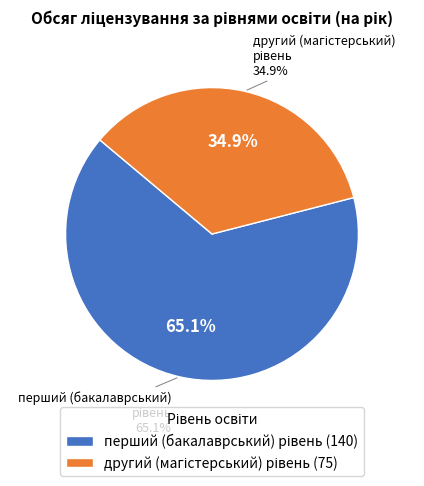

How much of the chart is everything except другий (магістерський) рівень?

65.1%